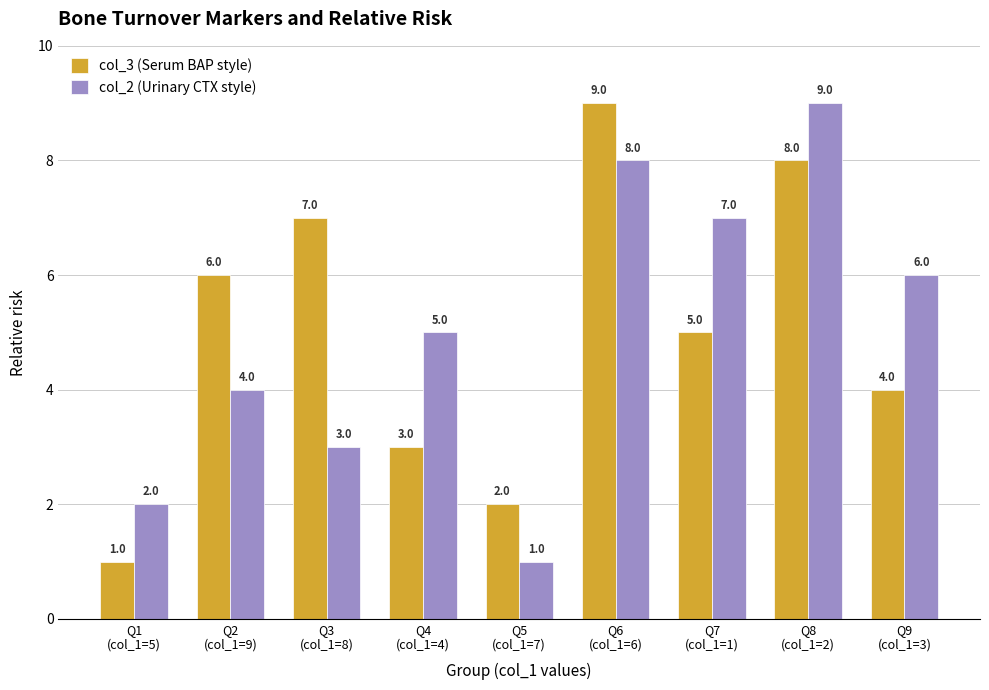

What is the sum of all col_3 (Serum BAP style) values?

45